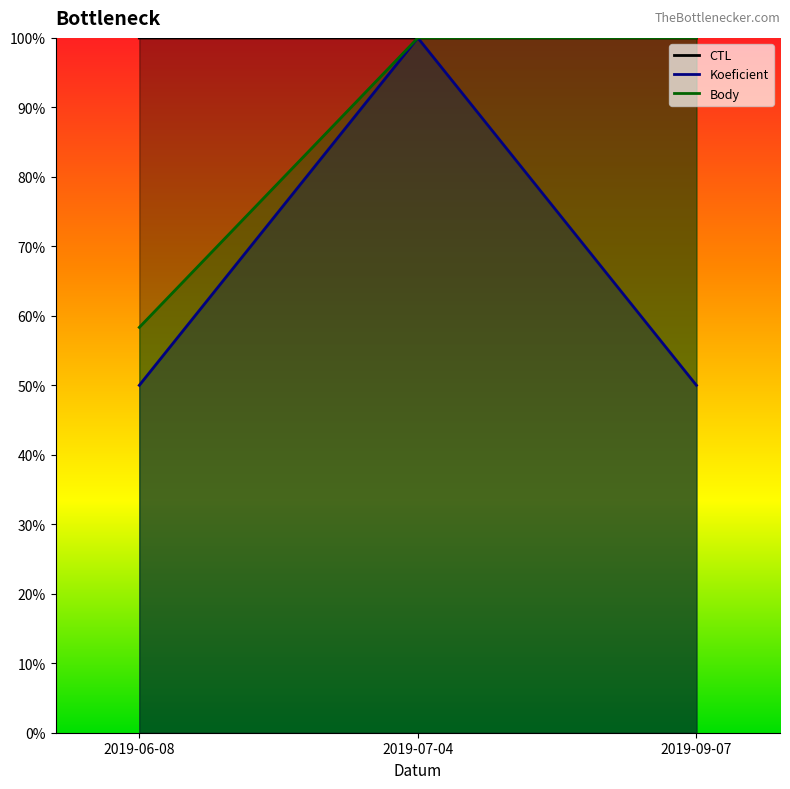

Reading left to right, extract all data points from this chart.

CTL: 100.0	100.0	100.0
Koeficient: 50.0	100.0	50.0
Body: 58.3	100.0	100.0